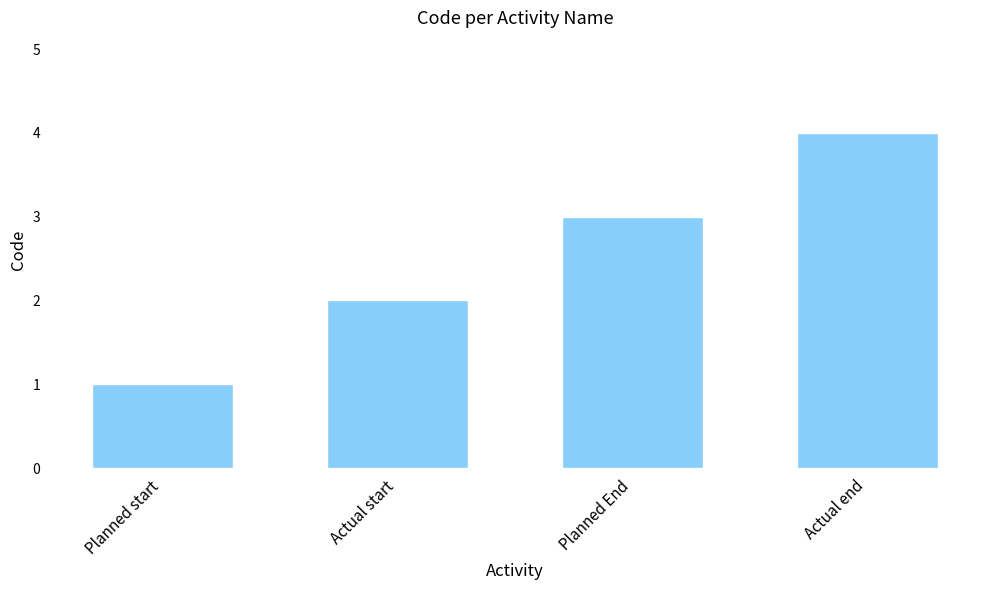

The chart shows a value of 6 at Actual end. True or false?

False